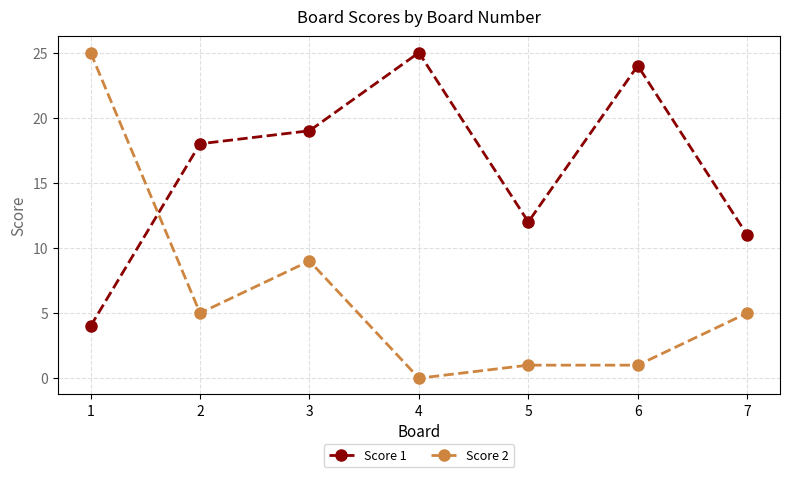

How many data points in Score 1 are less than 18?

3